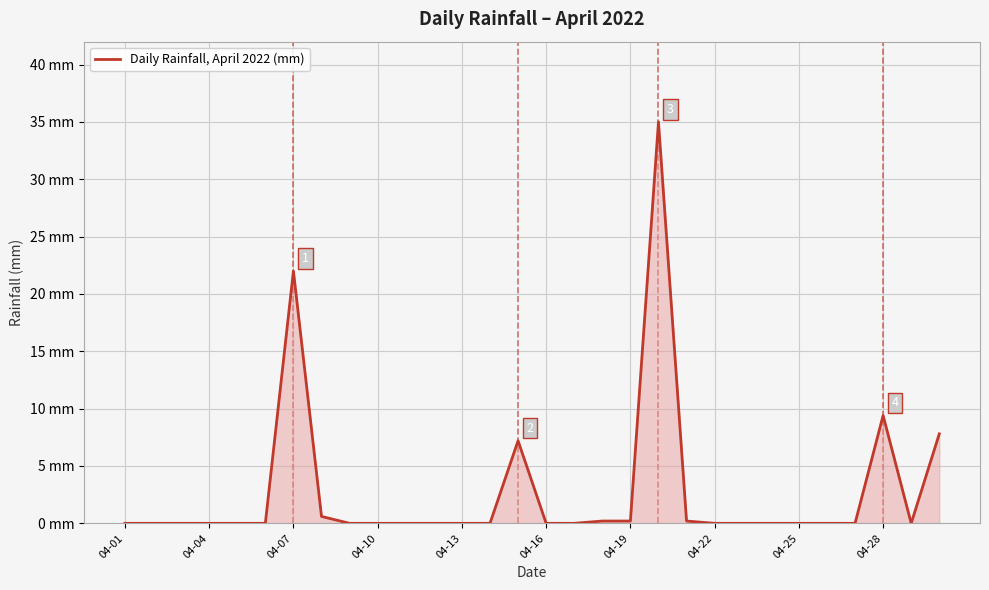

Does the chart have visible grid lines?

Yes